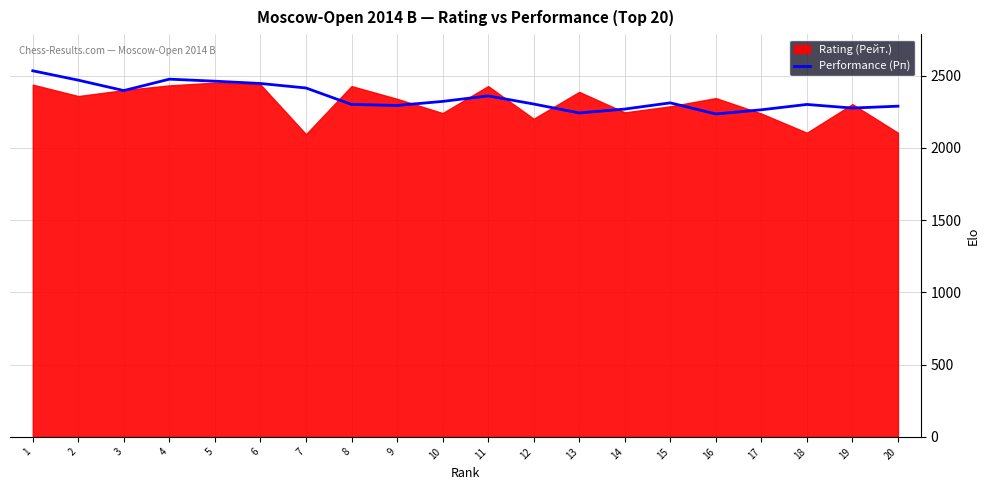

Reading left to right, extract all data points from this chart.

1=2534	2=2469	3=2397	4=2476	5=2462	6=2446	7=2415	8=2301	9=2294	10=2322	11=2360	12=2304	13=2242	14=2269	15=2312	16=2235	17=2264	18=2301	19=2276	20=2289